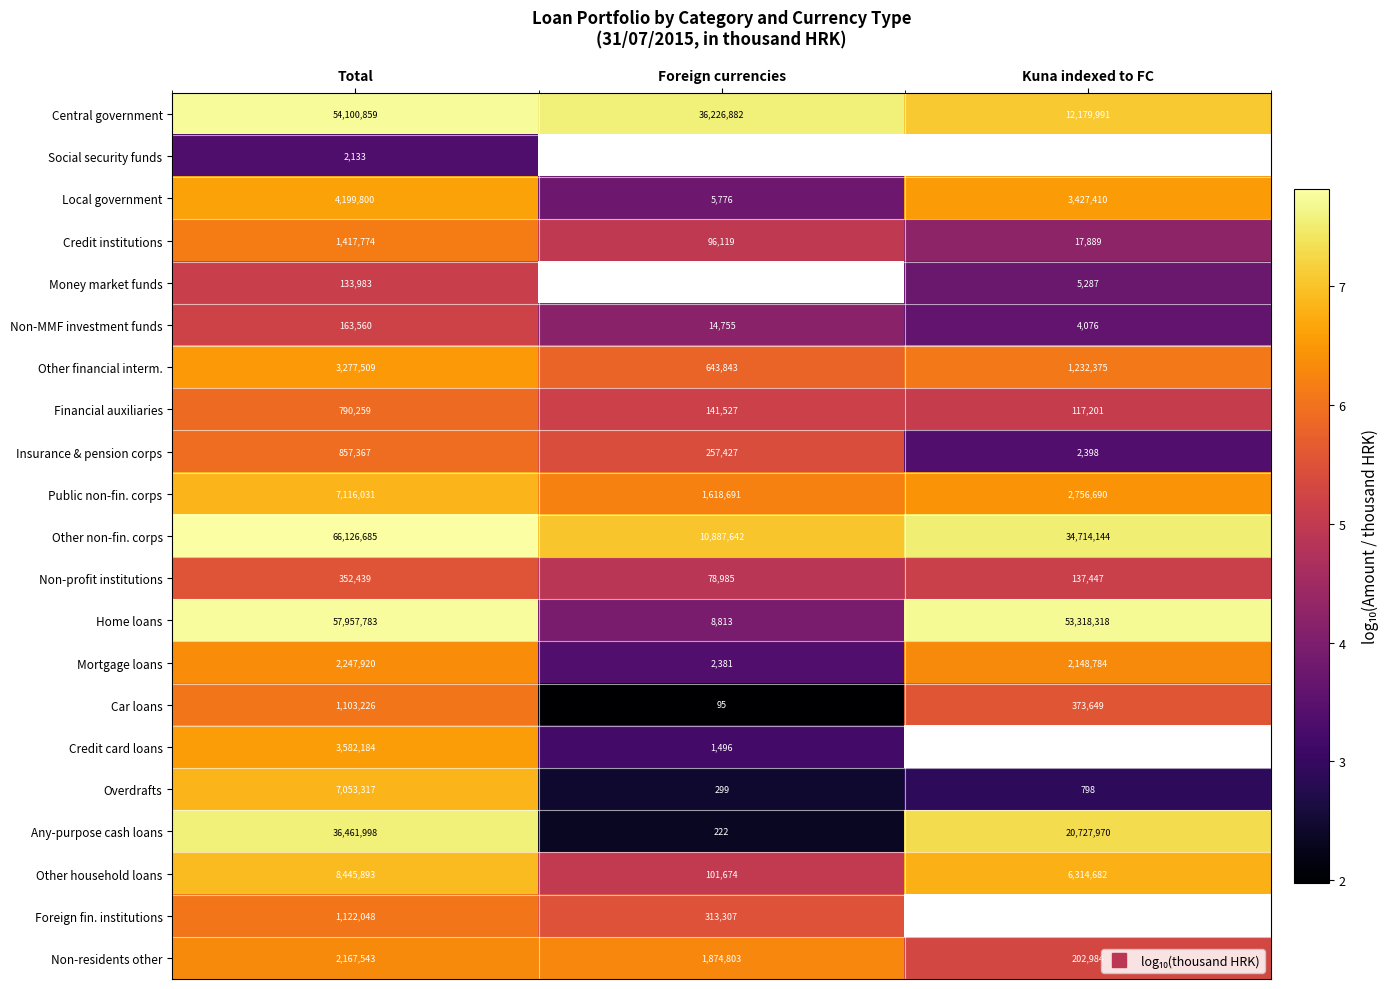

Read the Non-residents other value at Foreign currencies.

6.3